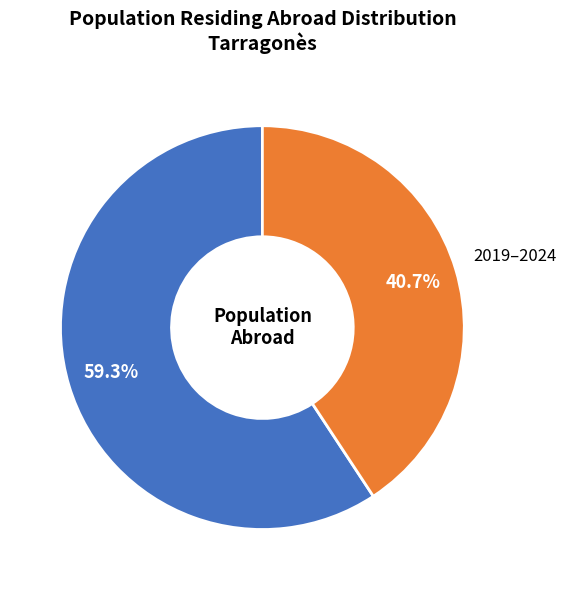

Is there a majority slice in this chart?

Yes